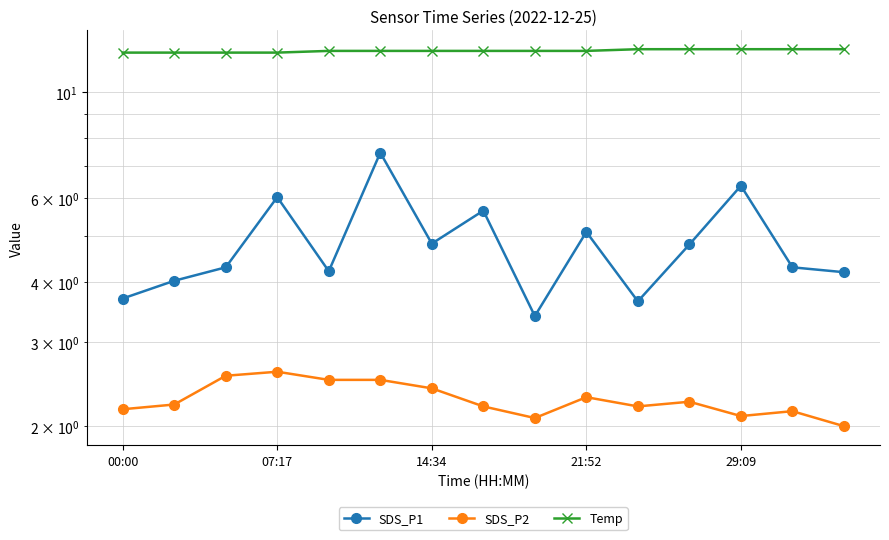

Is it true that SDS_P2 equals 3.3 at 29:09?

False